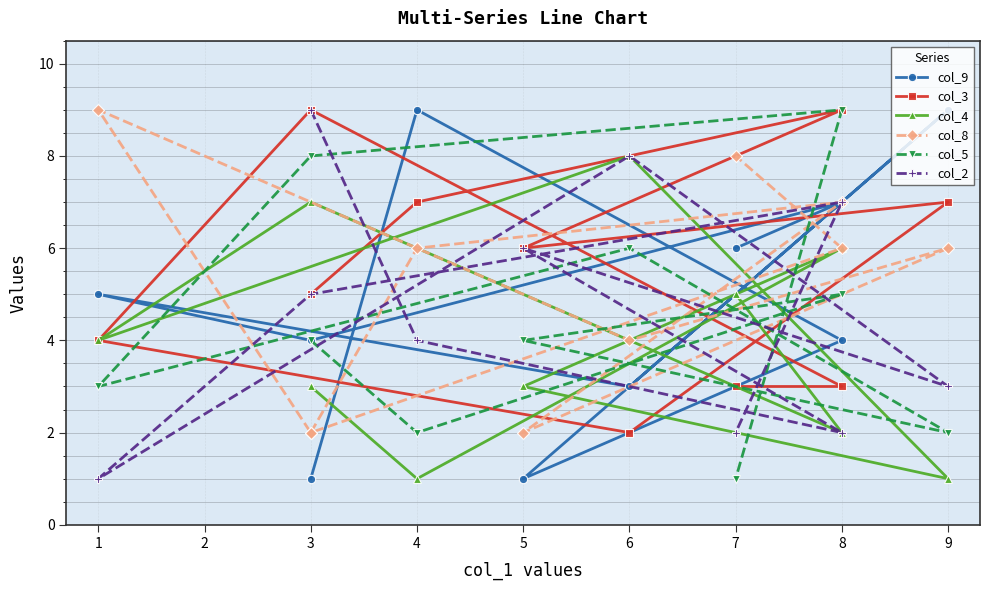

How many intersections are there between col_3 and col_4?

2